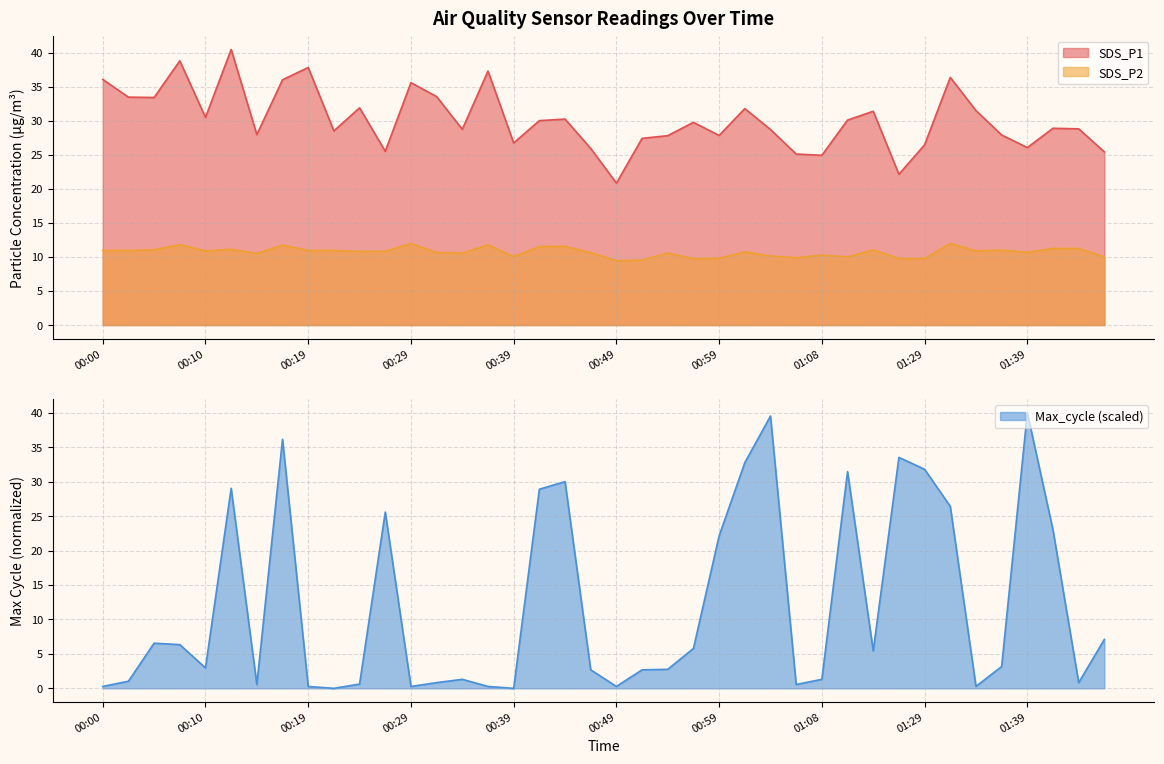

What is the sum of the SDS_P1 values at 00:00 and 01:08?

61.0